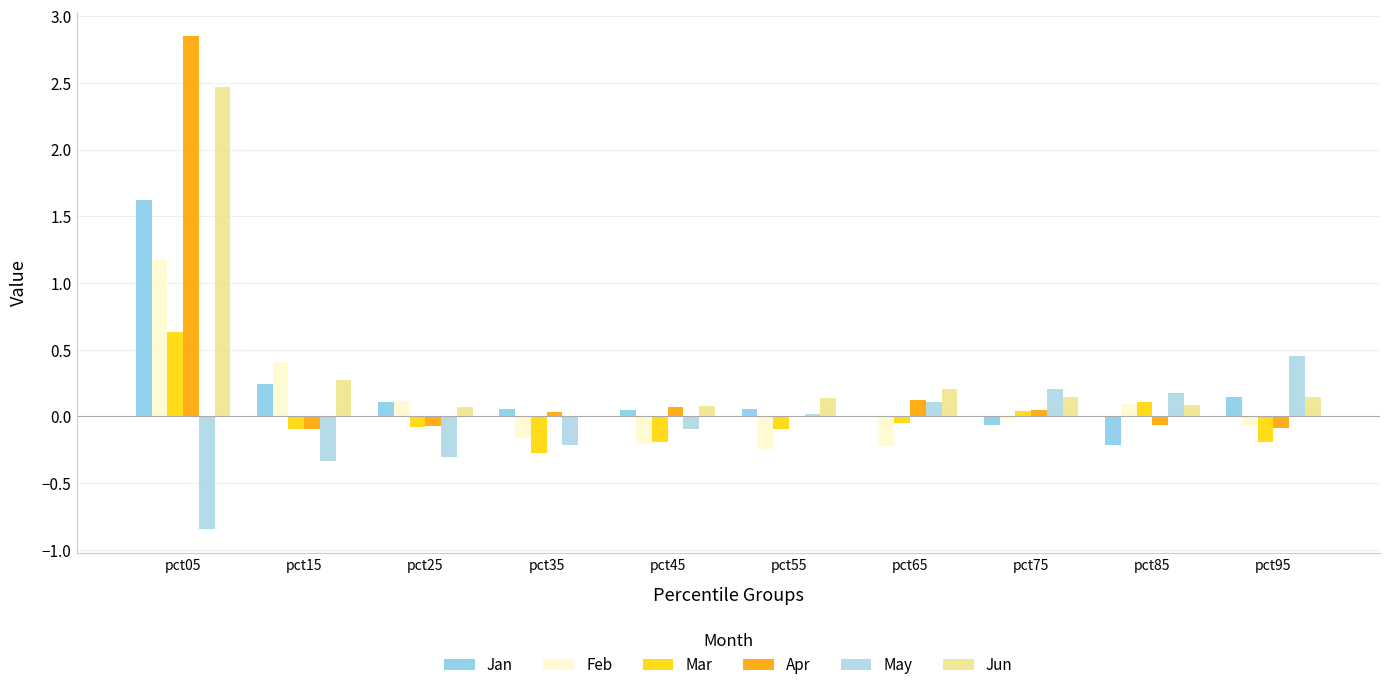

What is the sum of all Jun values?

3.6